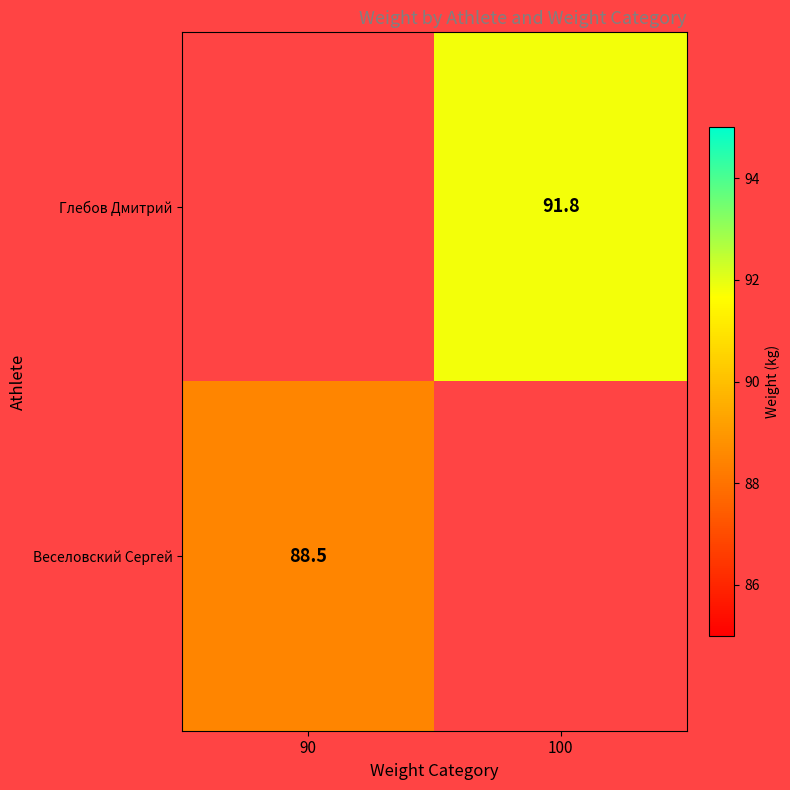

The value of Веселовский Сергей at 90 is 130.6. True or false?

False